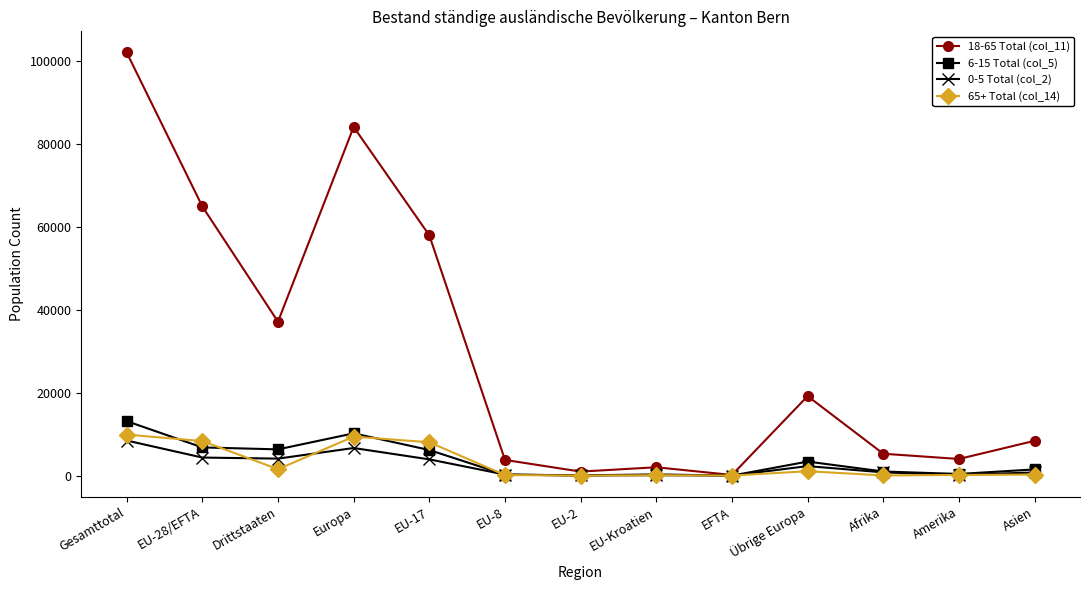

Is it true that 18-65 Total (col_11) equals 19192 at Übrige Europa?

True